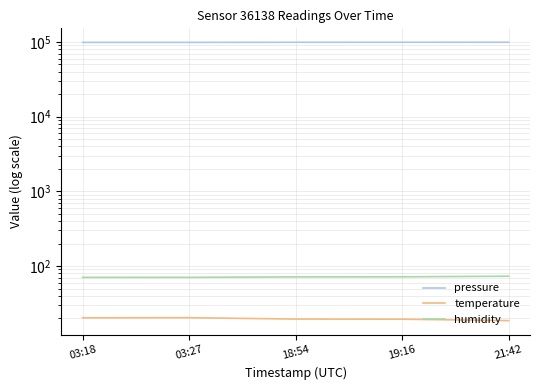

Is it true that humidity equals 70.6 at 03:27?

True